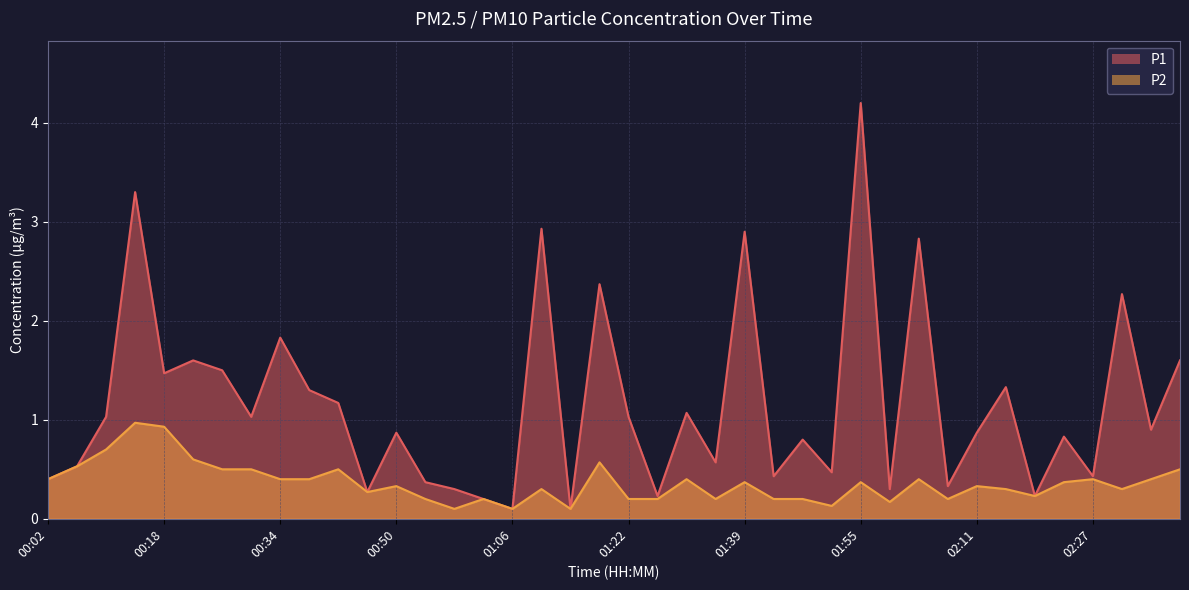

Reading left to right, extract all data points from this chart.

P1: 00:02=0.4	00:06=0.5	00:10=1.0	00:14=3.3	00:18=1.5	00:22=1.6	00:26=1.5	00:30=1.0	00:34=1.8	00:38=1.3	00:42=1.2	00:46=0.3	00:50=0.9	00:54=0.4	00:58=0.3	01:02=0.2	01:06=0.1	01:10=2.9	01:14=0.1	01:18=2.4	01:22=1.0	01:27=0.2	01:31=1.1	01:35=0.6	01:39=2.9	01:43=0.4	01:47=0.8	01:51=0.5	01:55=4.2	01:59=0.3	02:03=2.8	02:07=0.3	02:11=0.9	02:15=1.3	02:19=0.2	02:23=0.8	02:27=0.4	02:31=2.3	02:35=0.9	02:39=1.6
P2: 00:02=0.4	00:06=0.5	00:10=0.7	00:14=1.0	00:18=0.9	00:22=0.6	00:26=0.5	00:30=0.5	00:34=0.4	00:38=0.4	00:42=0.5	00:46=0.3	00:50=0.3	00:54=0.2	00:58=0.1	01:02=0.2	01:06=0.1	01:10=0.3	01:14=0.1	01:18=0.6	01:22=0.2	01:27=0.2	01:31=0.4	01:35=0.2	01:39=0.4	01:43=0.2	01:47=0.2	01:51=0.1	01:55=0.4	01:59=0.2	02:03=0.4	02:07=0.2	02:11=0.3	02:15=0.3	02:19=0.2	02:23=0.4	02:27=0.4	02:31=0.3	02:35=0.4	02:39=0.5